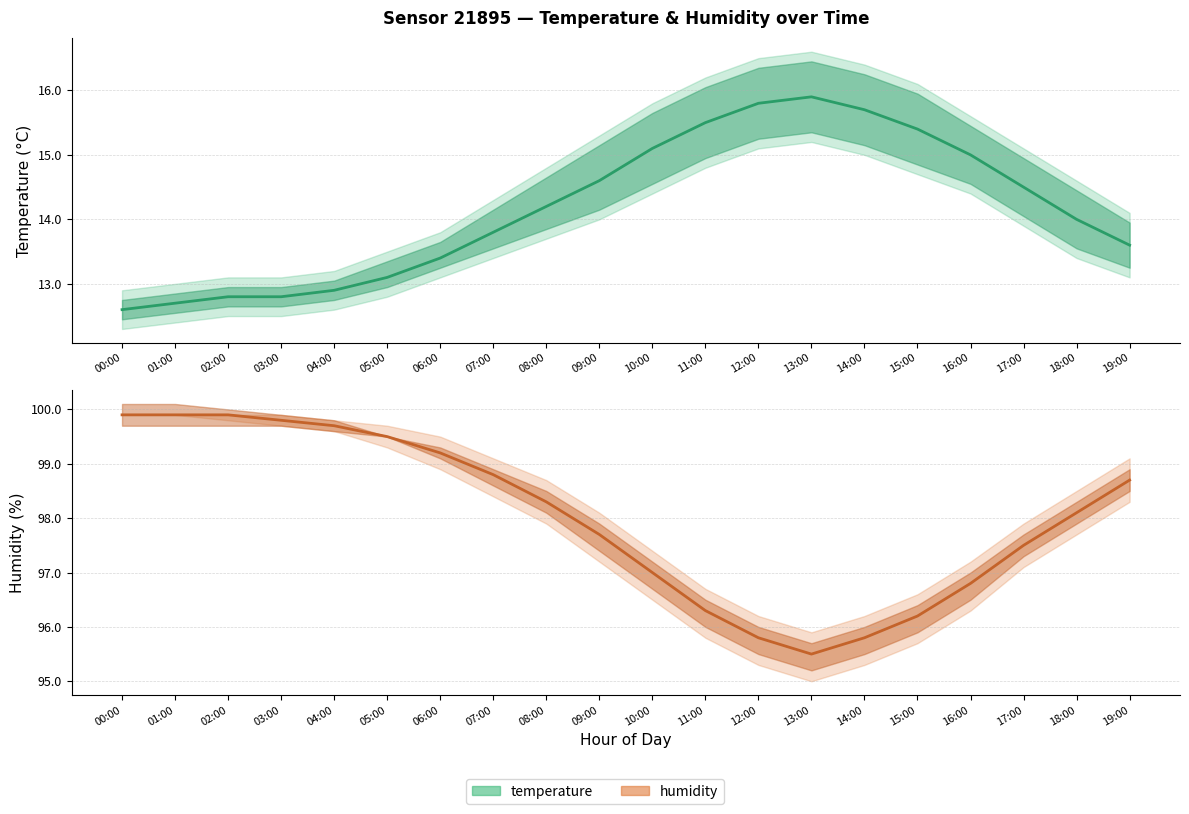

List the series in order of their peak value, highest first.

humidity, humidity_upper, humidity_lower, temperature_upper, temperature, temperature_lower